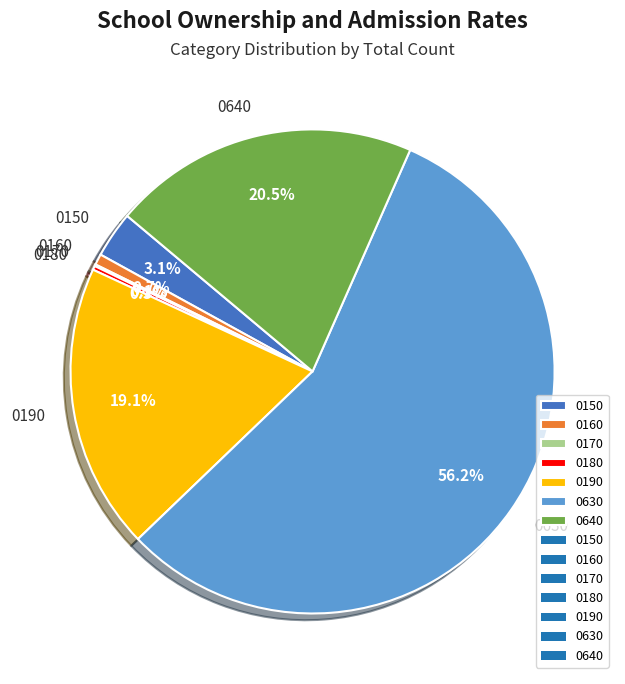

Which category has the biggest portion of the pie?

0630